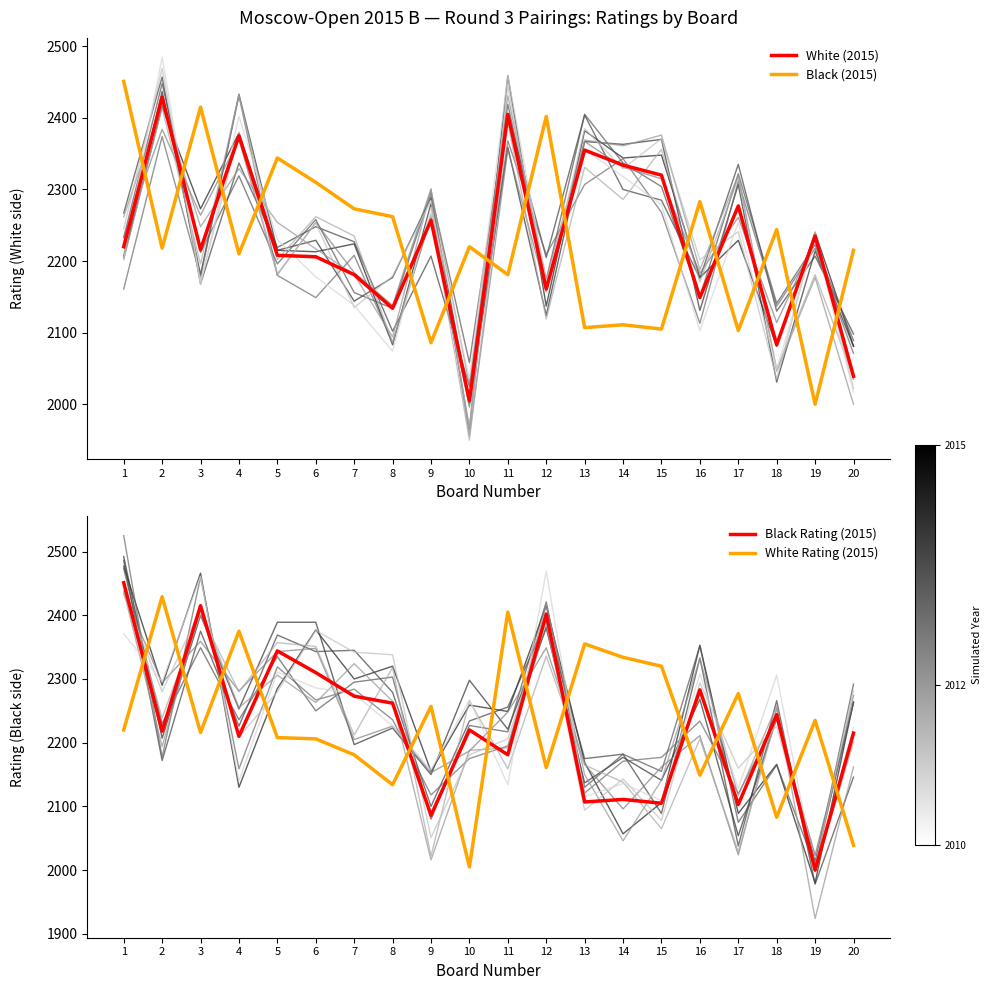

The value of White Rating (2015) at 17 is 1530. True or false?

False